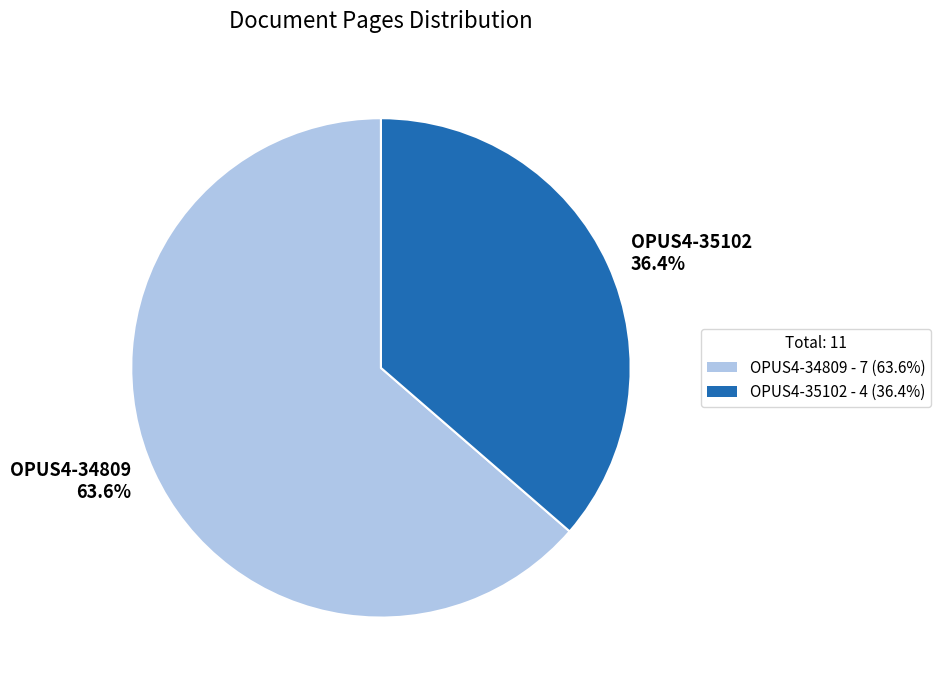

What is the largest slice in the pie chart?

OPUS4-34809